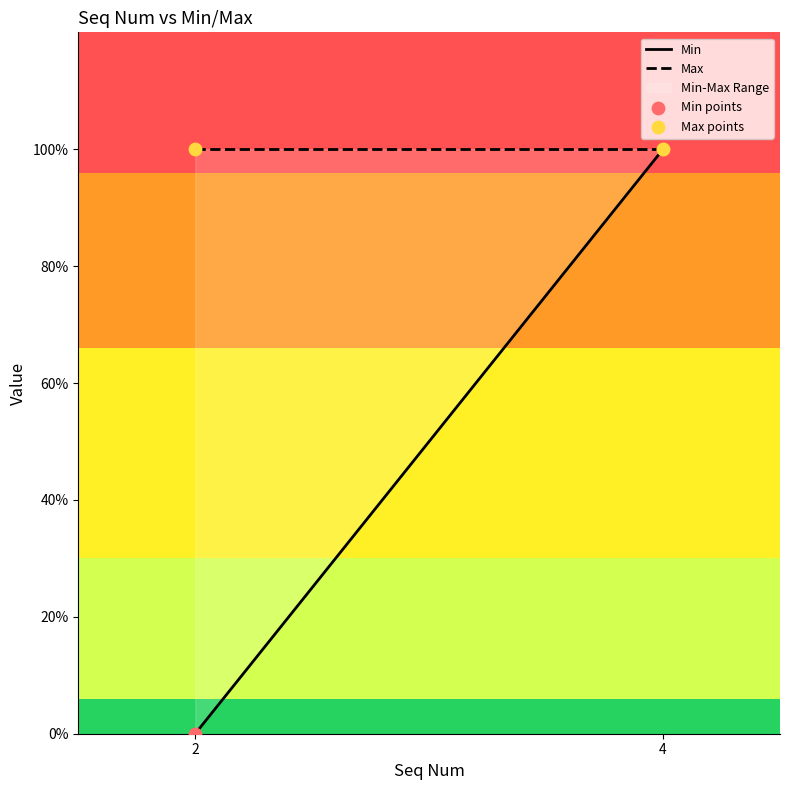

Which series has the widest spread of Y values?

Min